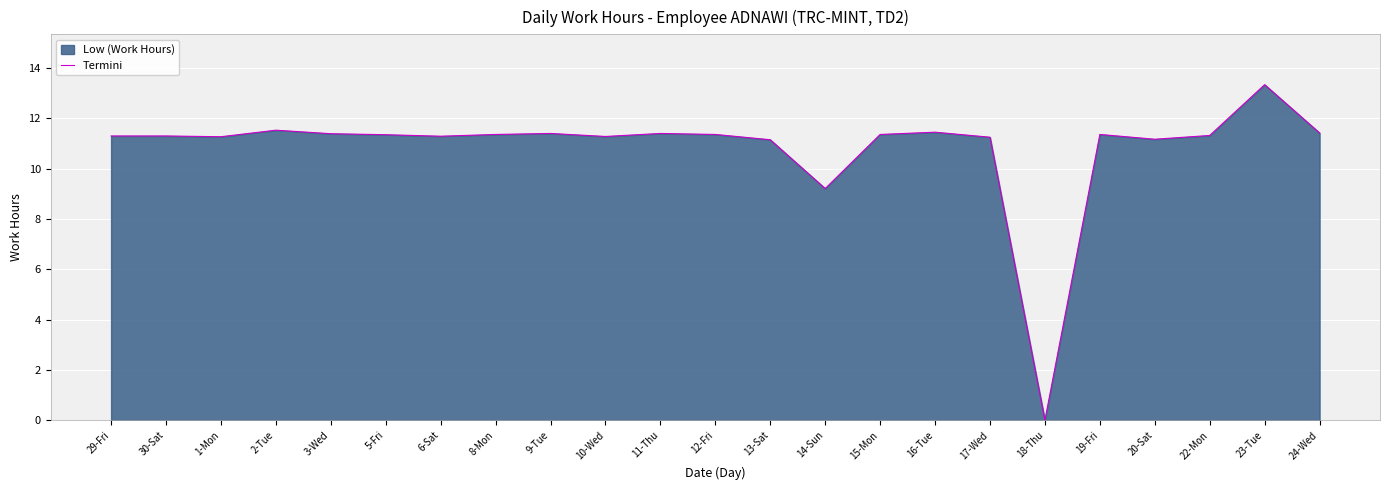

List the labels in order of value, largest first.

23-Tue, 2-Tue, 16-Tue, 24-Wed, 9-Tue, 11-Thu, 3-Wed, 8-Mon, 12-Fri, 15-Mon, 19-Fri, 5-Fri, 22-Mon, 29-Fri, 30-Sat, 6-Sat, 10-Wed, 1-Mon, 17-Wed, 20-Sat, 13-Sat, 14-Sun, 18-Thu